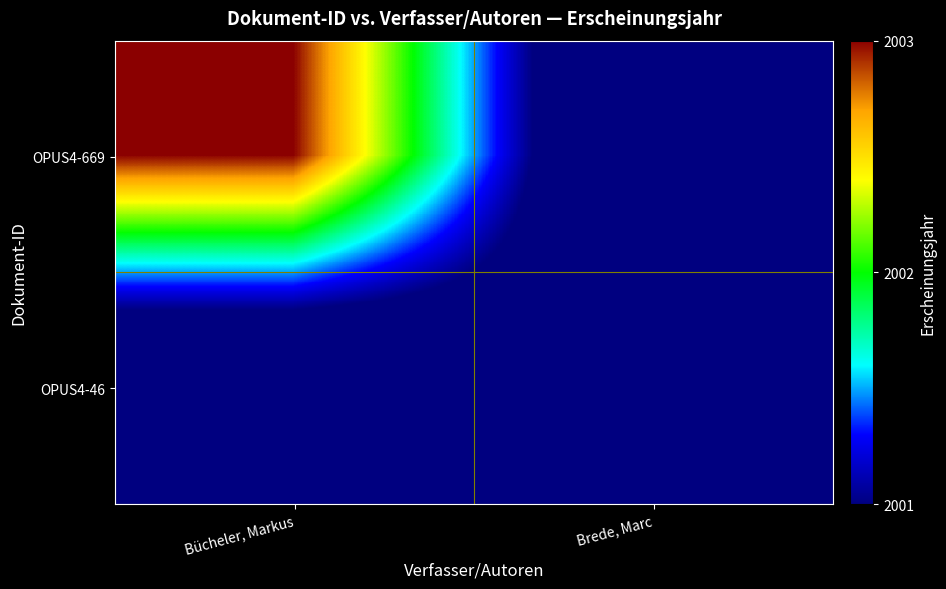

Reading right to left, what are all the values shown in this chart?

OPUS4-669: Brede, Marc=2000	Bücheler, Markus=2003
OPUS4-46: Brede, Marc=2001	Bücheler, Markus=2000